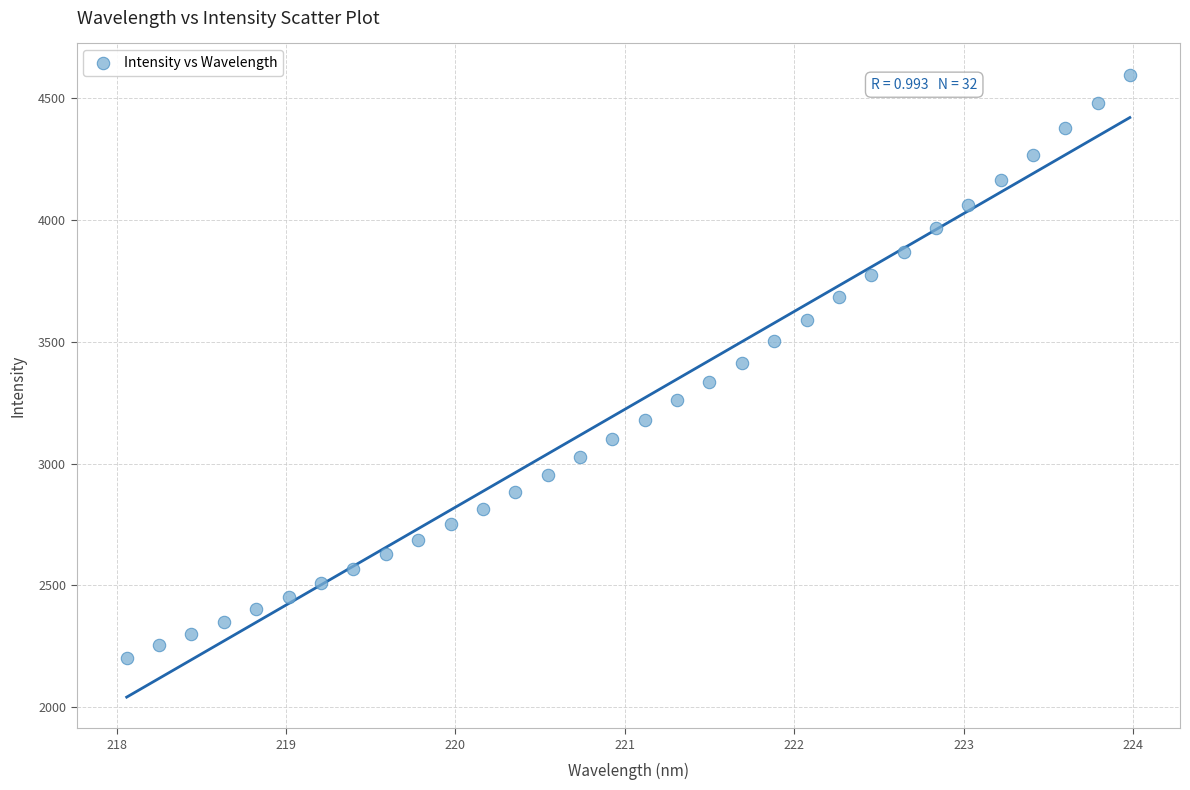

What is the range of X values (max minus min)?

5.9